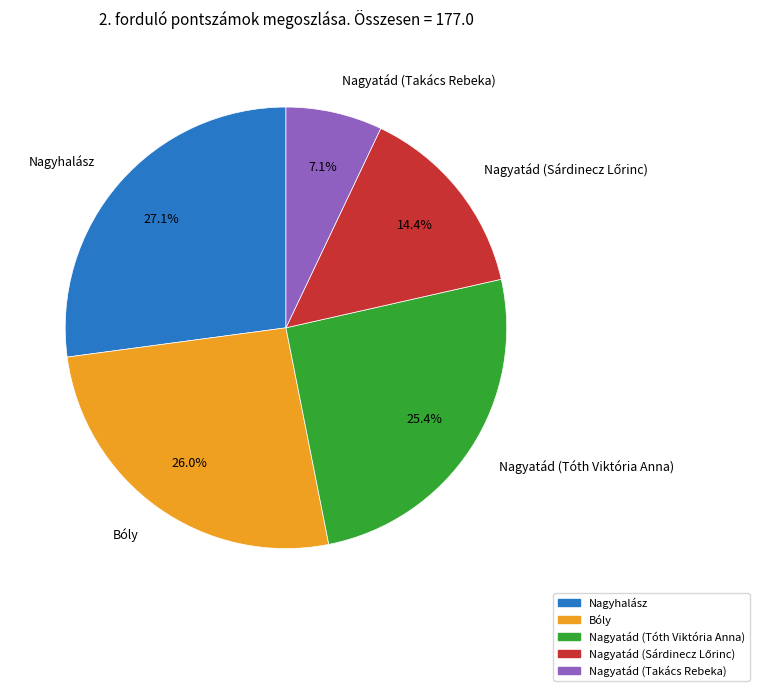

Which has a higher value, Bóly or Nagyatád (Tóth Viktória Anna)?

Bóly